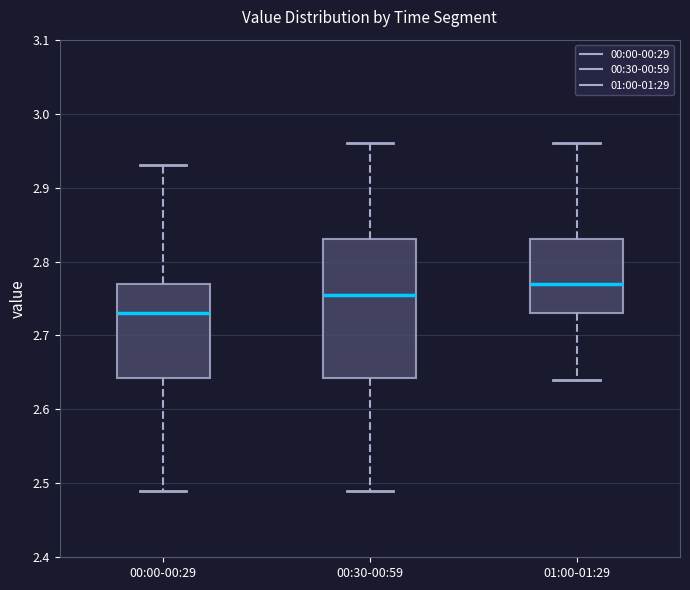

Reading left to right, transcribe this box plot: for each box, give where its median line is, the range the box spans, and where its two whiskers end, as read against the y-axis. The values are not printed on the chart, so give them approximately, as read against the axis.

00:00-00:29: median 2.73, box 2.64 to 2.77, whiskers 2.49 to 2.93
00:30-00:59: median 2.76, box 2.64 to 2.83, whiskers 2.49 to 2.96
01:00-01:29: median 2.77, box 2.73 to 2.83, whiskers 2.64 to 2.96